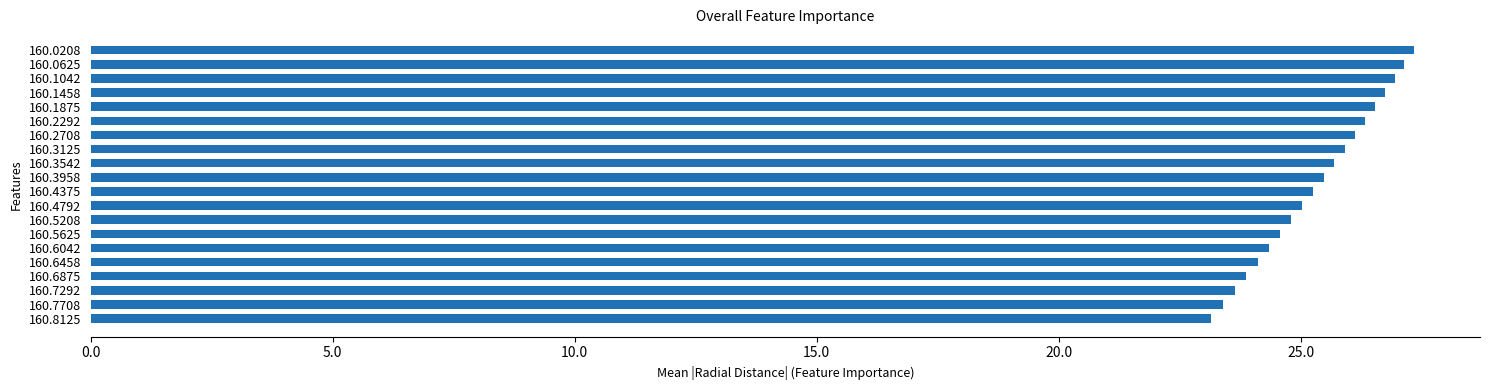

What is the difference between the maximum and minimum values?

4.2